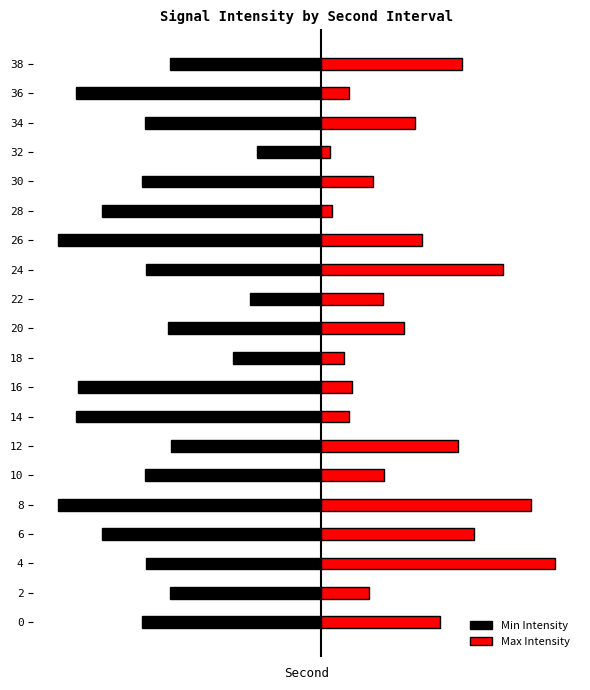

The value of Min Intensity at 30 is -2.1. True or false?

False